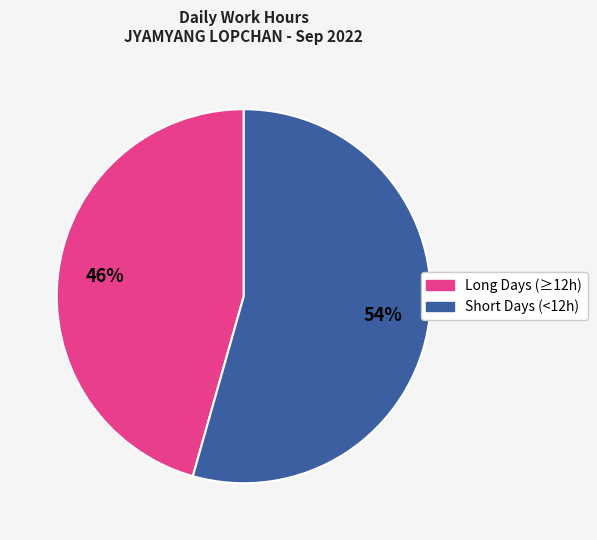

Do Long Days (≥12h) and Short Days (<12h) together represent more than half of the pie?

Yes